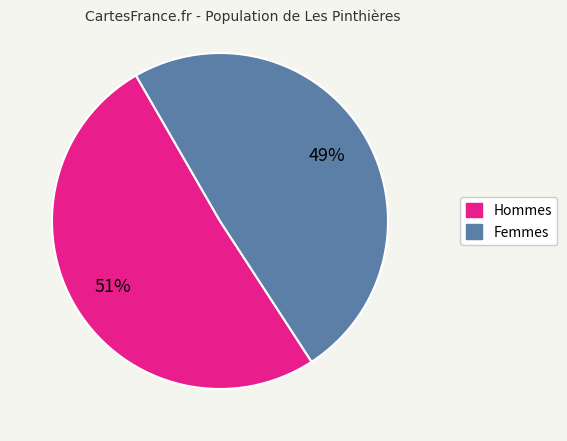

To the nearest percent, what is the difference between the largest and smallest slice percentages?

2%